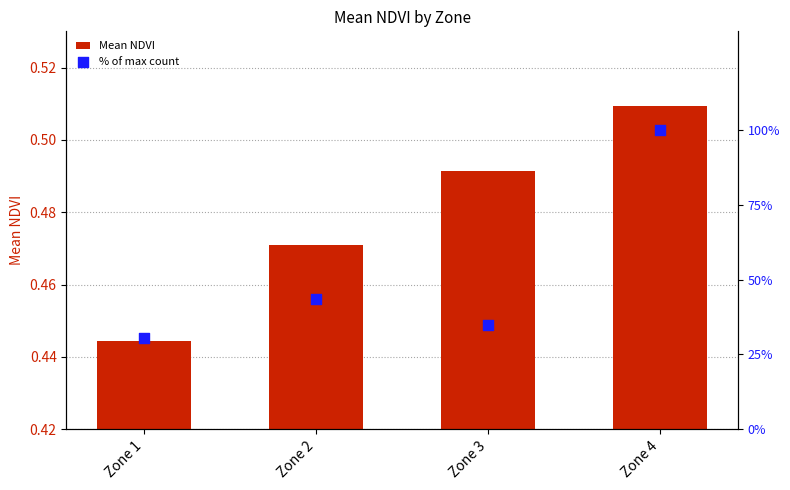

At which category is the sum across all series the highest?

Zone 4